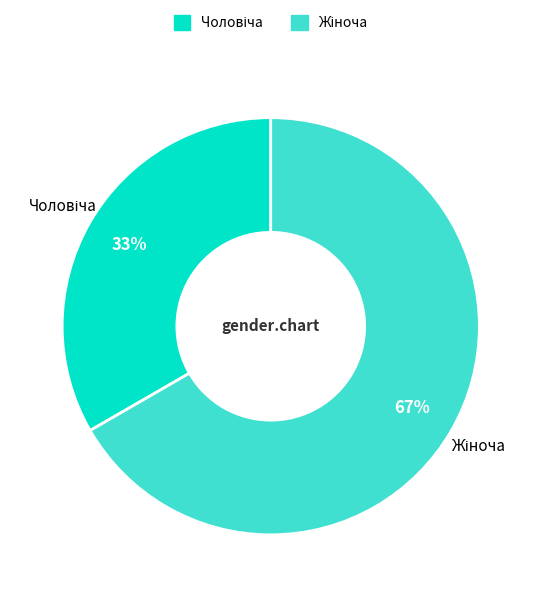

How many slices are in this pie chart?

2